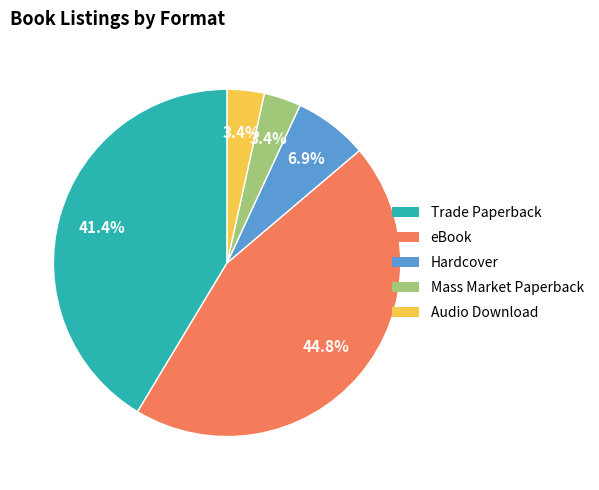

Approximately how many times larger is the value at Hardcover compared to Mass Market Paperback?

2.0